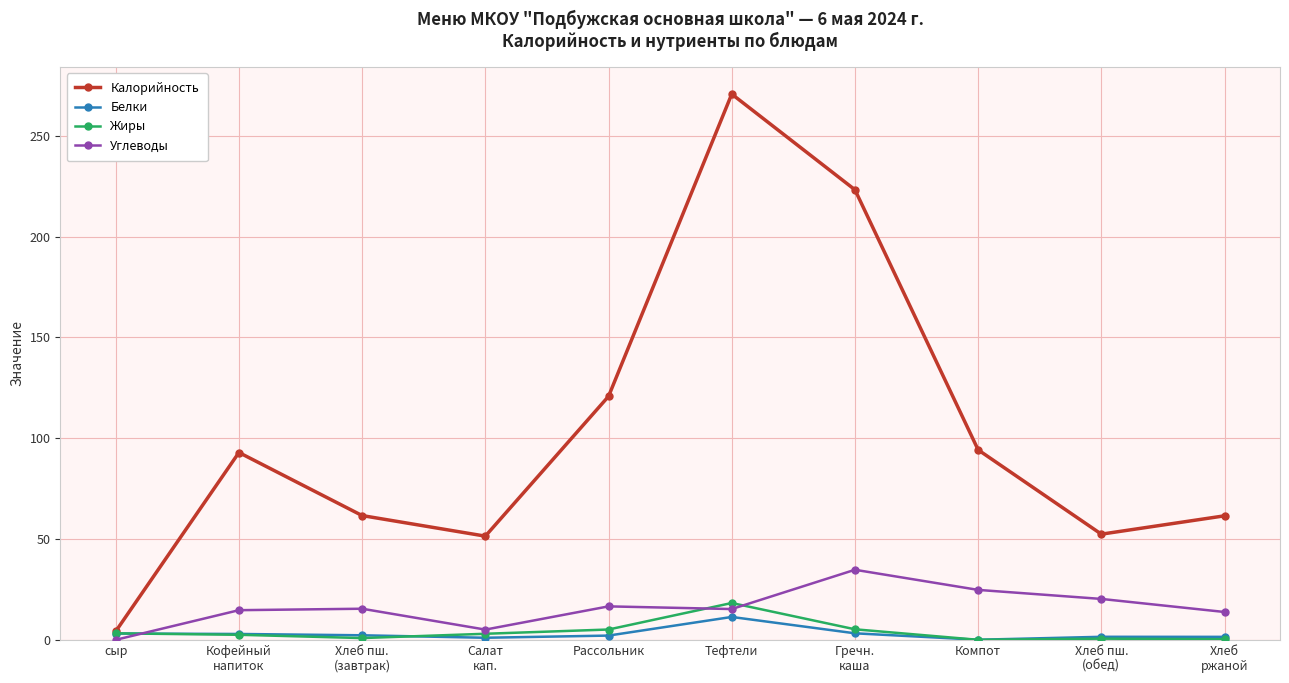

Does the chart display data point markers on the line(s)?

Yes